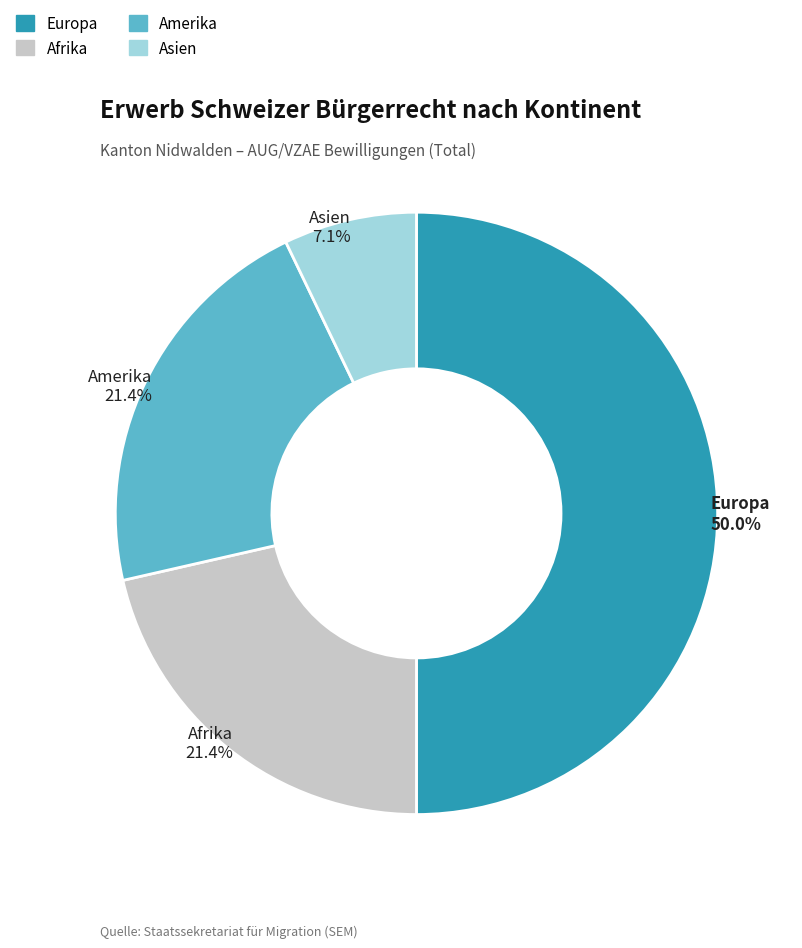

Count the number of slices in the pie.

4